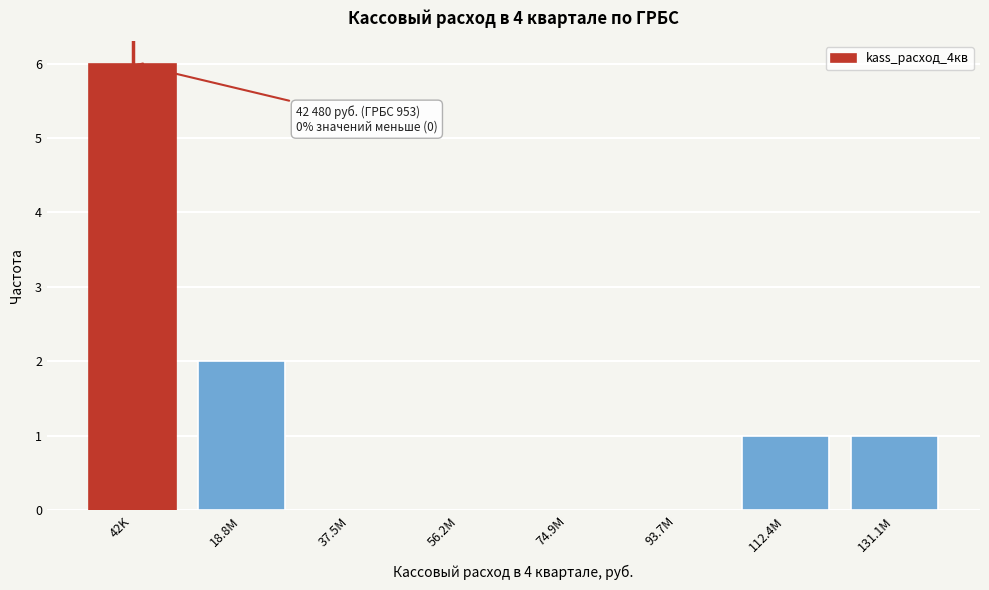

Reading left to right, list all the values displayed in this chart.

42K=6	18.8M=2	37.5M=0	56.2M=0	74.9M=0	93.7M=0	112.4M=1	131.1M=1